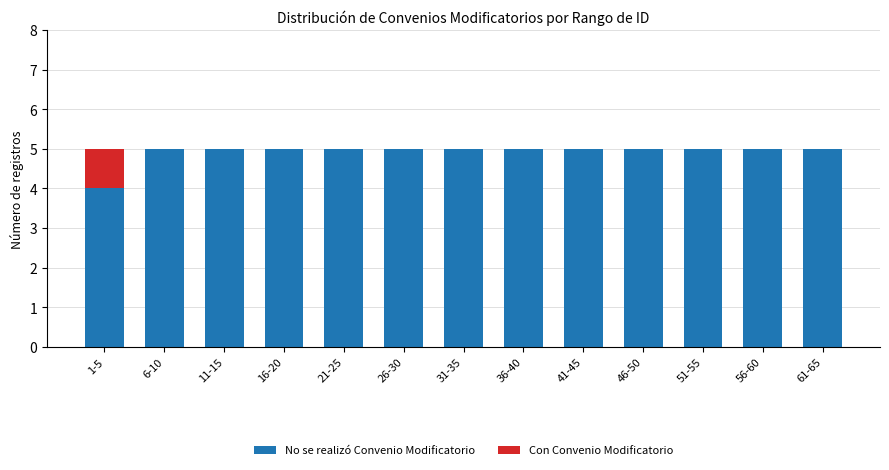

The value of No se realizó Convenio Modificatorio at 61-65 is 2. True or false?

False